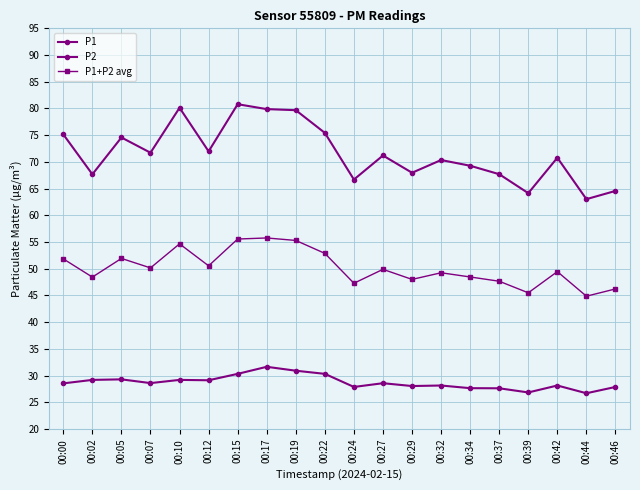

Rank the series by their maximum value, from highest to lowest.

P1, P1+P2 avg, P2